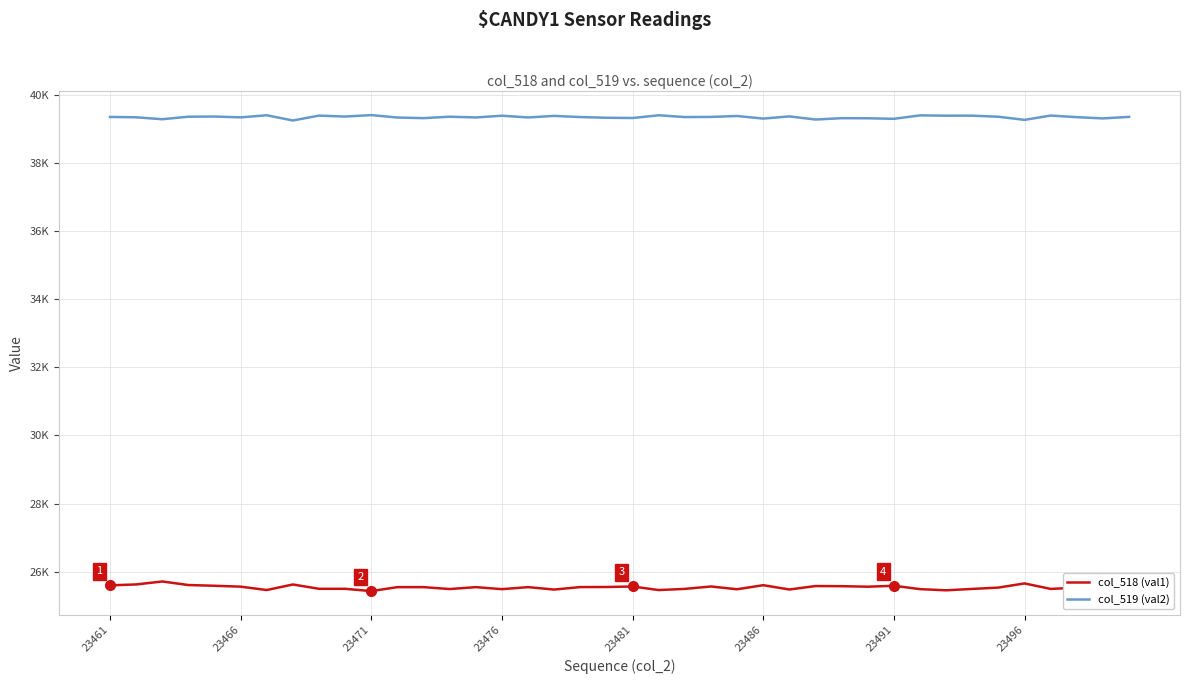

Does the chart display data point markers on the line(s)?

No